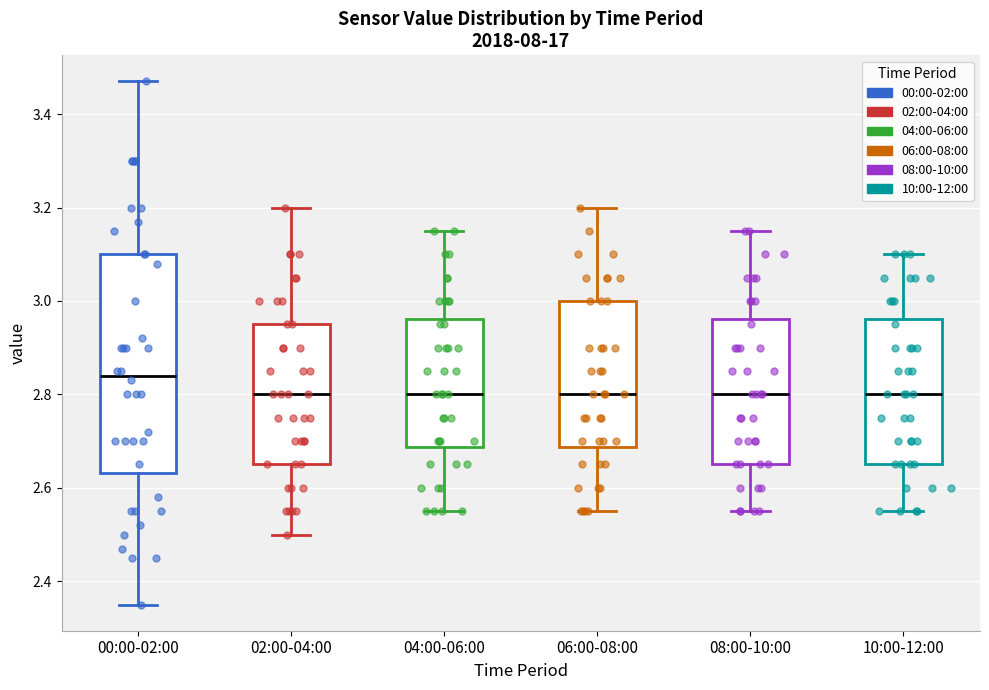

Which box is the tallest, from its lower edge to its upper edge?

00:00-02:00